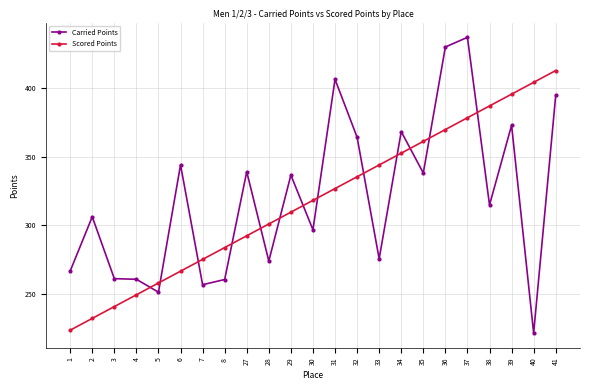

At which label does Carried Points first exceed 314?

6